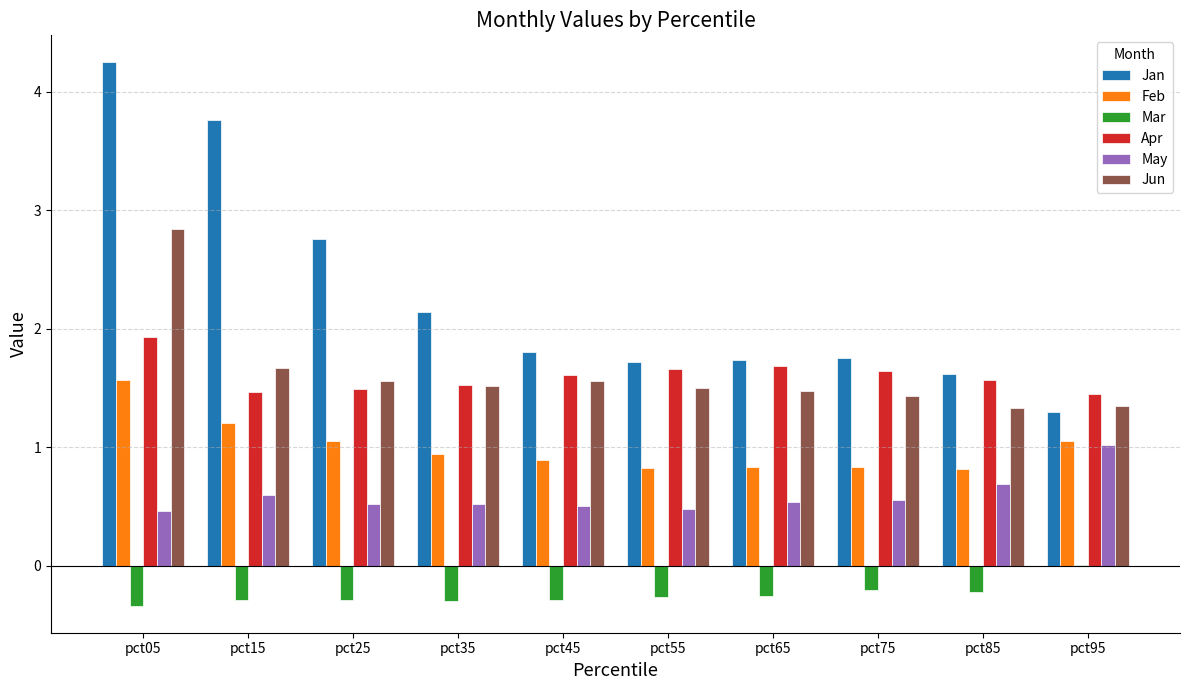

What is the average value of the Apr series?

1.6